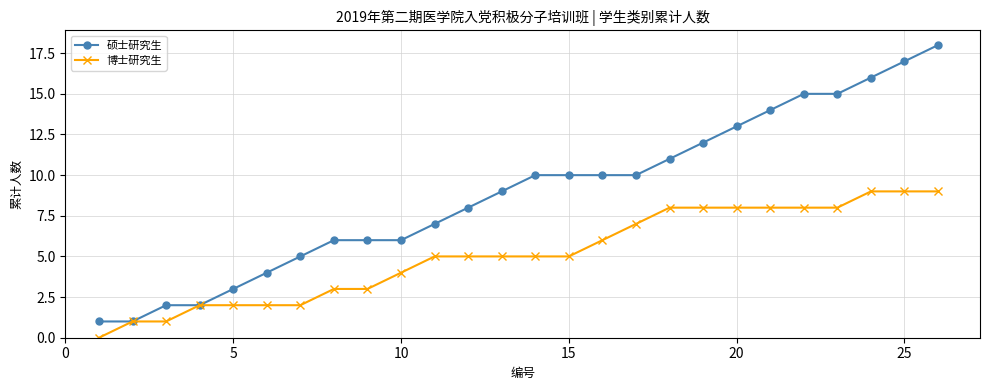

What is the sum of all 硕士研究生 values?

231